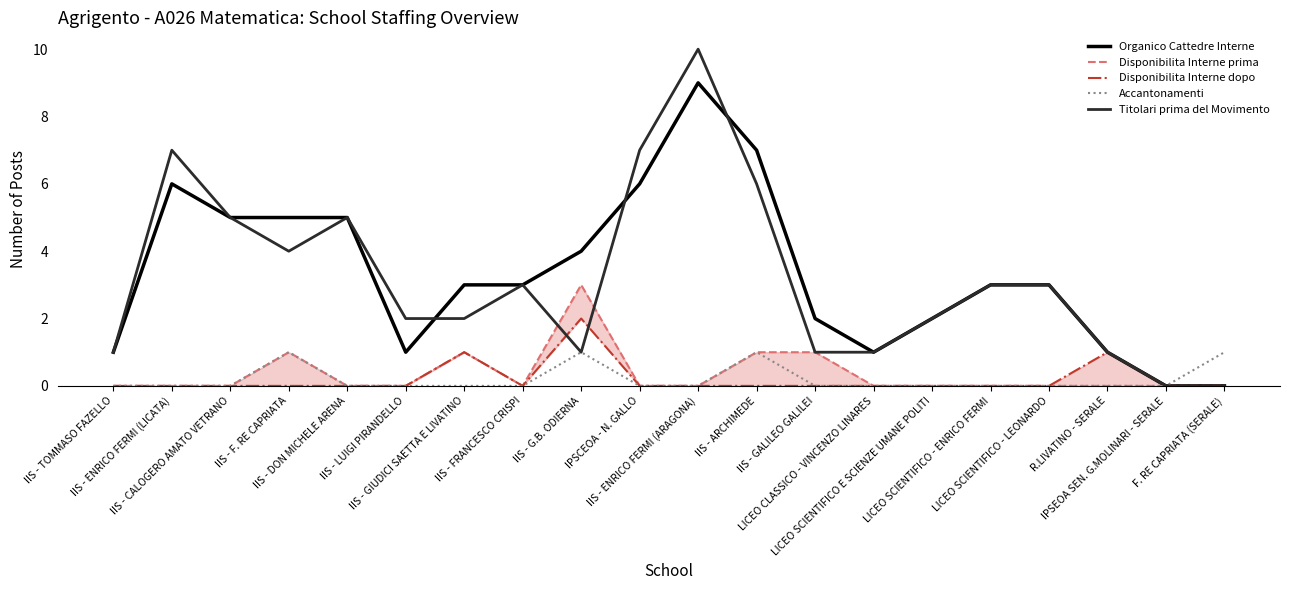

Which series has the largest total across all categories?

Organico Cattedre Interne